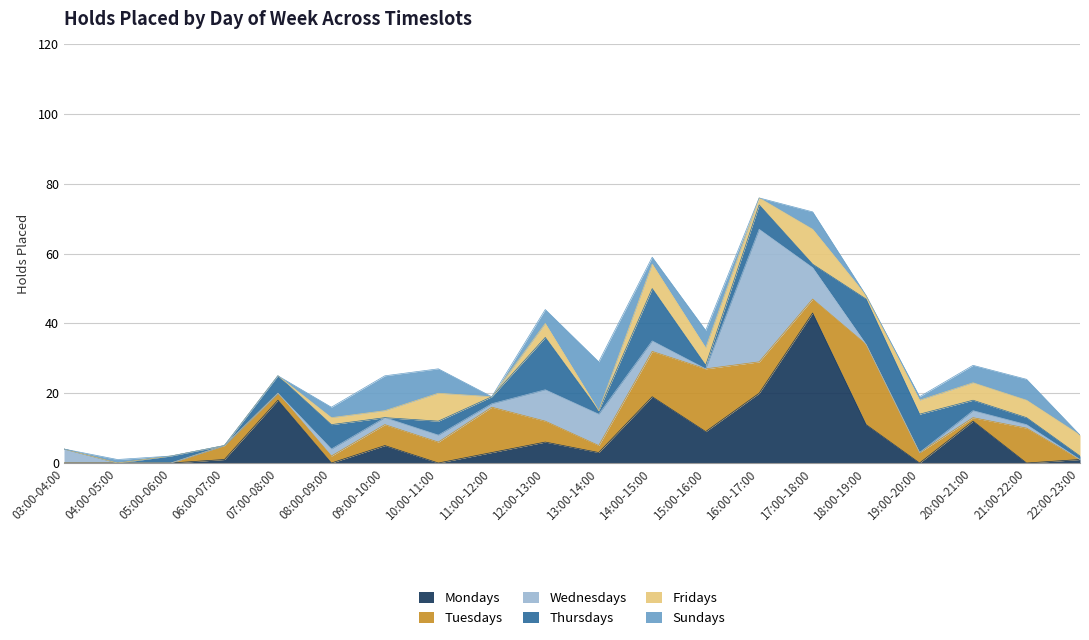

What is the sum of all Fridays values?

61